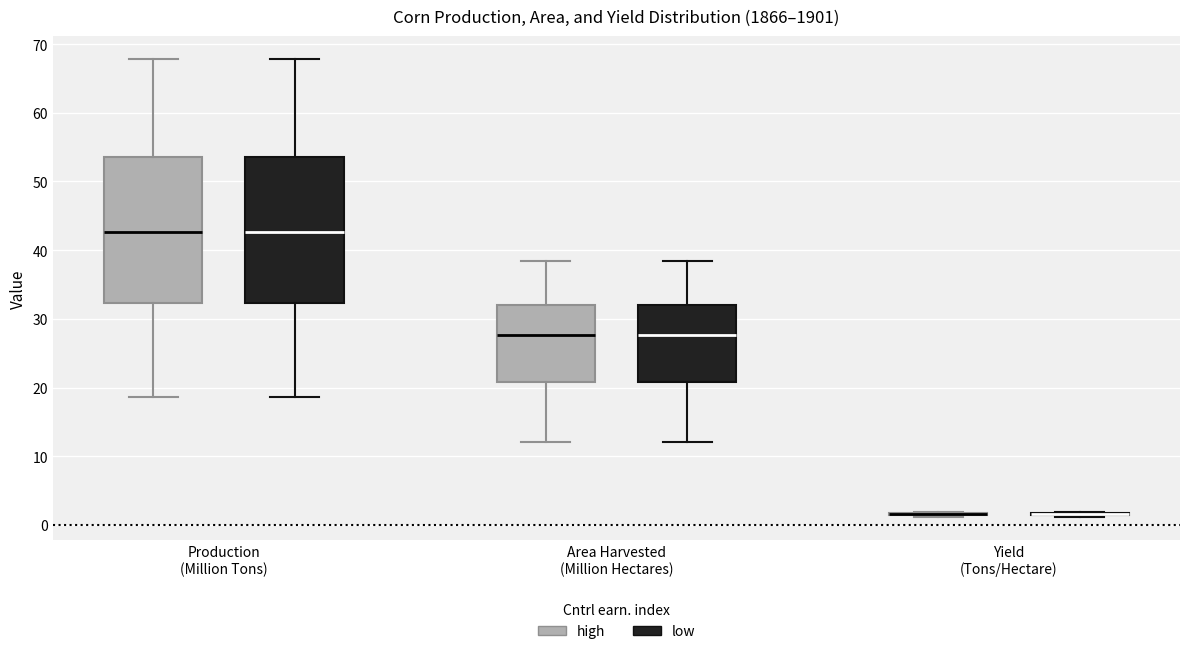

Reading left to right, read every box against the y-axis: the position of its median line, the range the box covers, and the ends of its whiskers. The values are not printed on the chart, so give them approximately, as read against the axis.

Production (Million Tons) (high): median 43, box 32 to 53, whiskers 19 to 68
Production (Million Tons) (low): median 43, box 32 to 53, whiskers 19 to 68
Area Harvested (Million Hectares) (high): median 28, box 21 to 32, whiskers 12 to 38
Area Harvested (Million Hectares) (low): median 28, box 21 to 32, whiskers 12 to 38
Yield (Tons/Hectare) (high): box collapsed to a line at 2, whiskers 1 to 2
Yield (Tons/Hectare) (low): box collapsed to a line at 2, whiskers 1 to 2